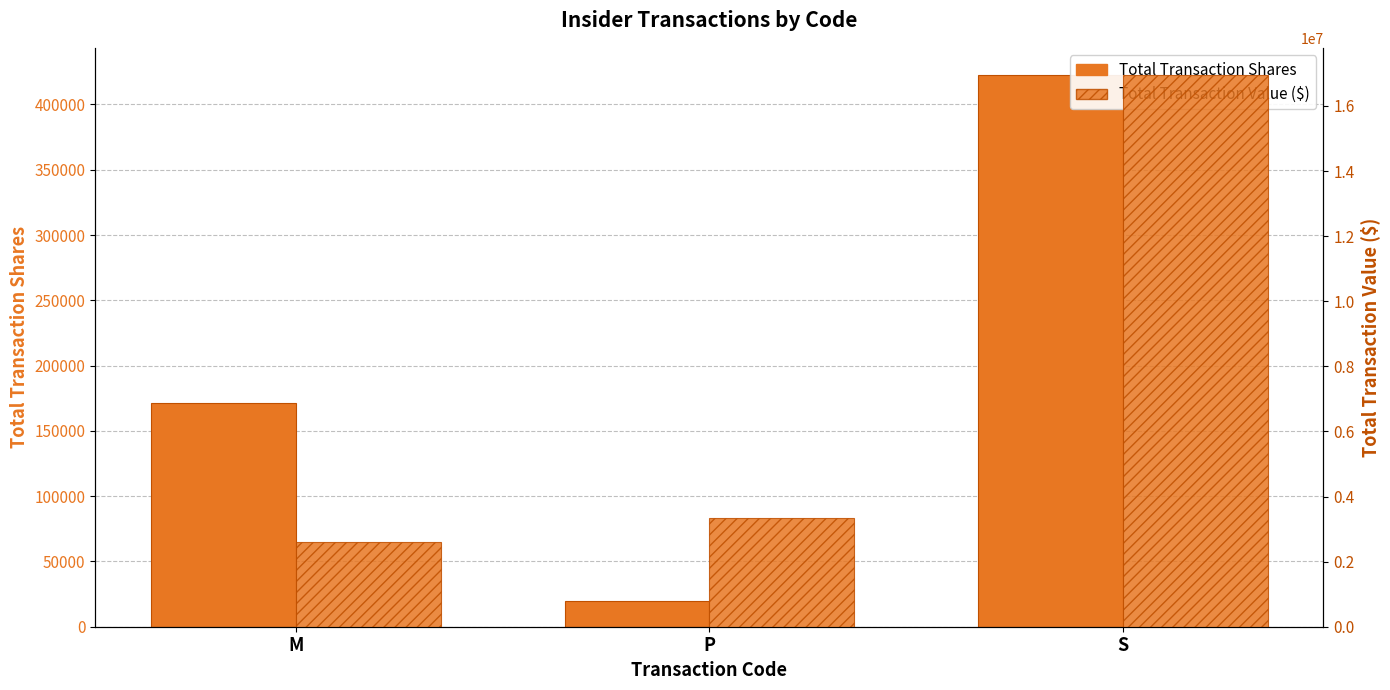

Is it true that Total Transaction Shares equals 204801 at S?

False